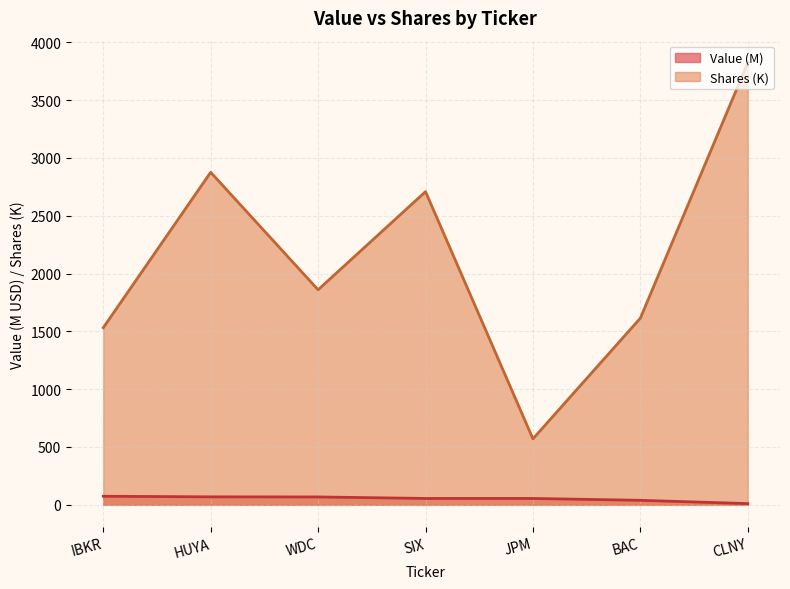

Read the Value value at HUYA.

68.9